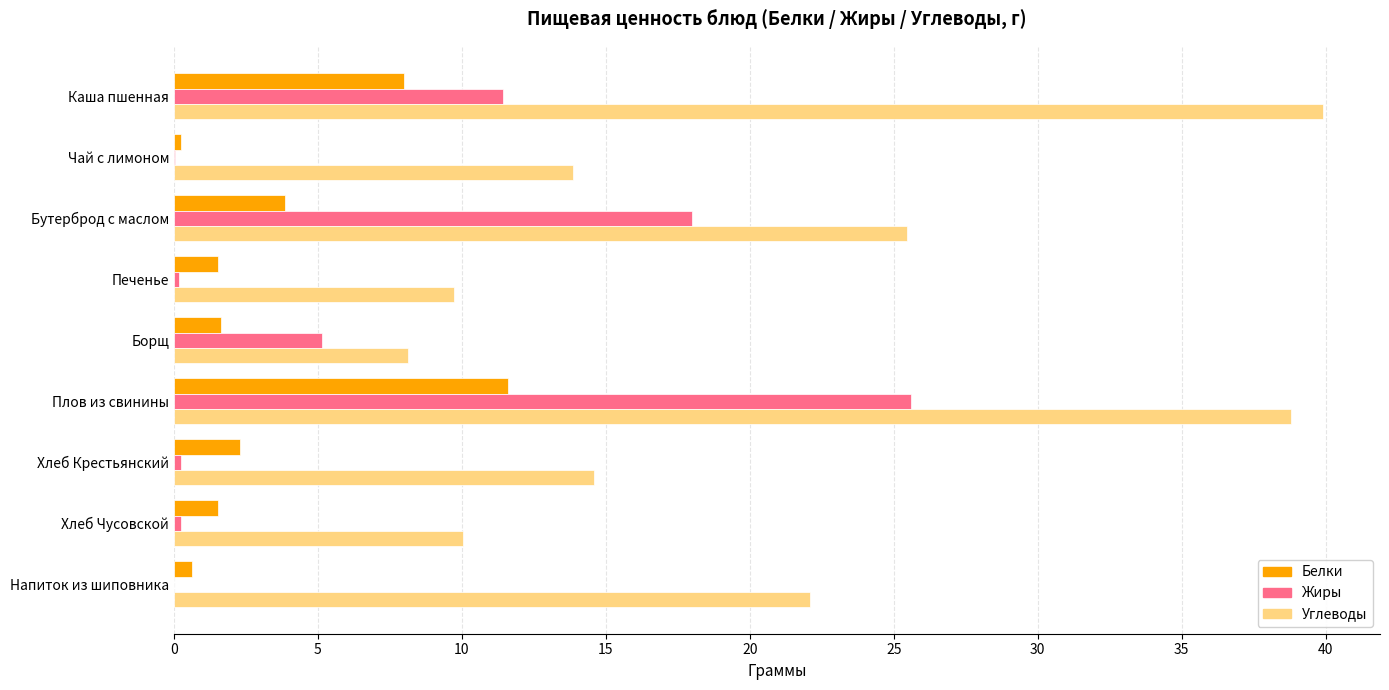

What is the average value of the Белки series?

3.5